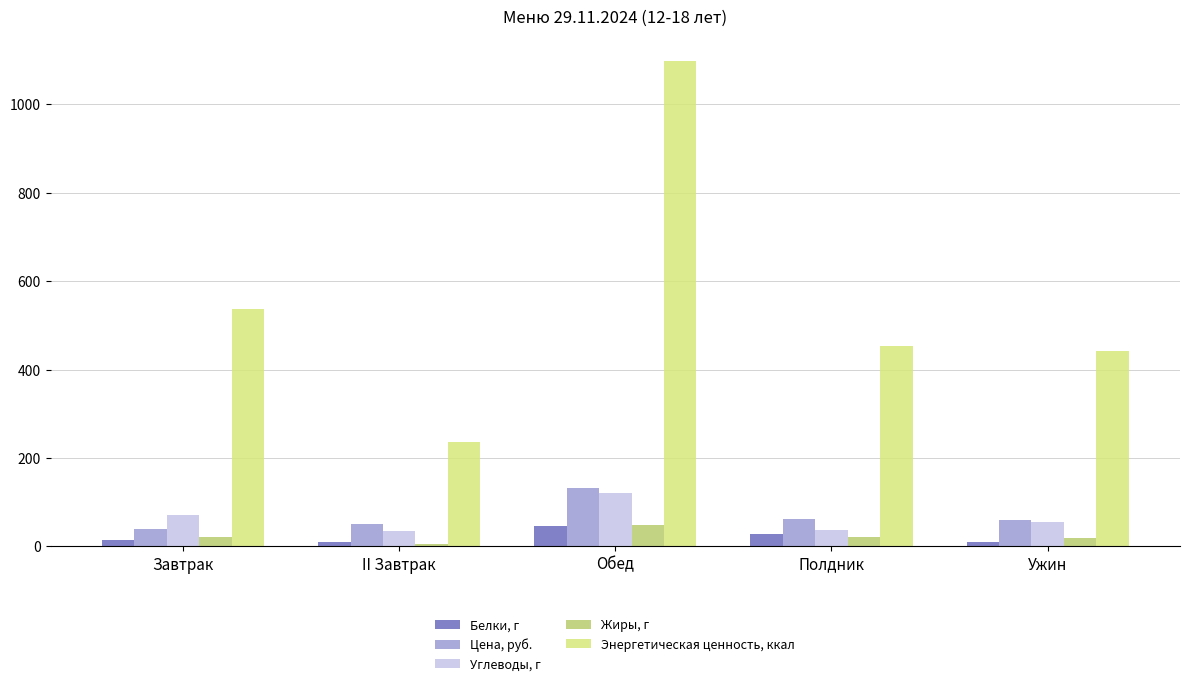

The Энергетическая ценность, ккал series shows 1555.0 at Обед. True or false?

False